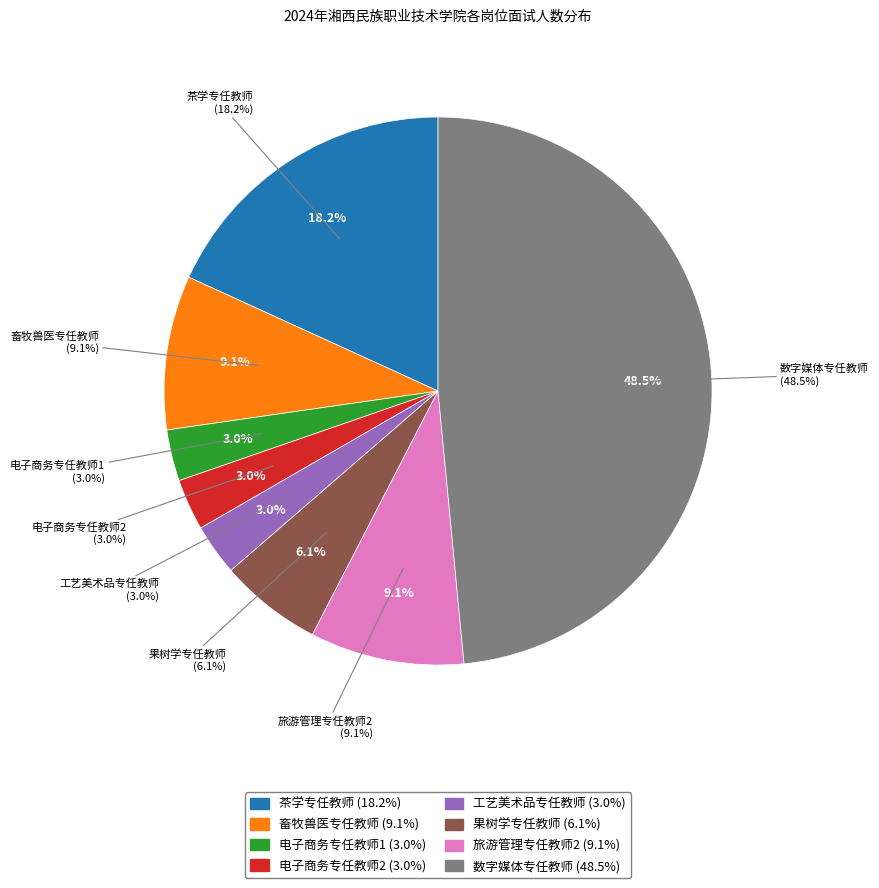

How many segments does this pie chart have?

8